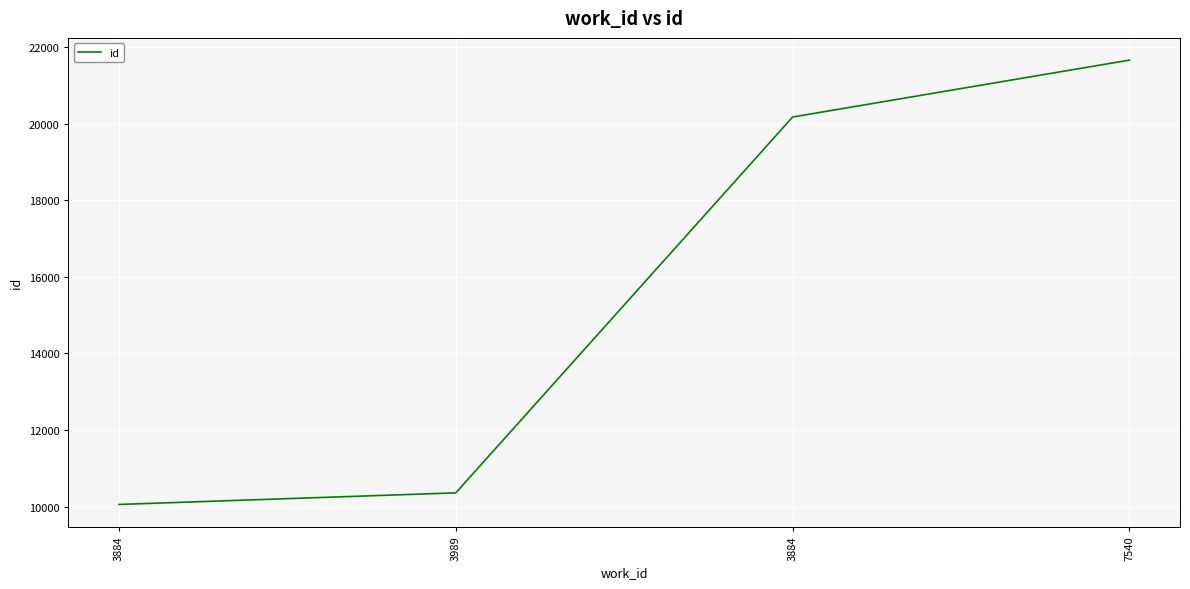

List the labels in order of value, largest first.

7540, 3884, 3989, 3884